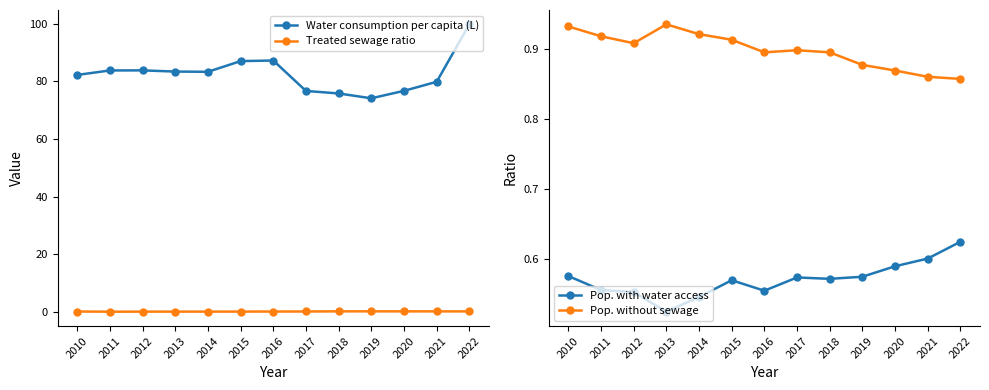

What is the sum of all Pop. without sewage values?

11.7